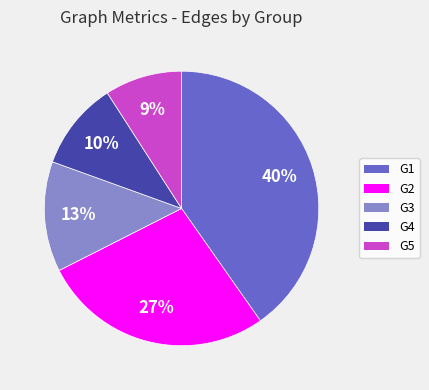

Which has a higher value, G2 or G1?

G1